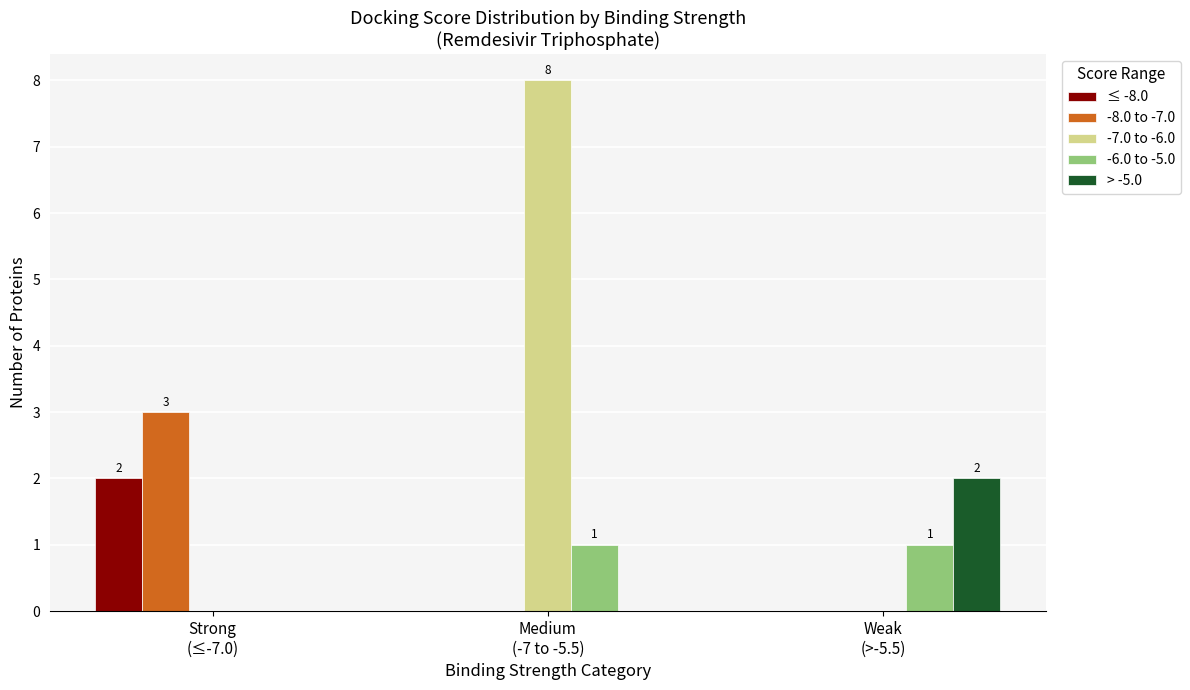

What is the total value across all series at Weak
(>-5.5)?

3